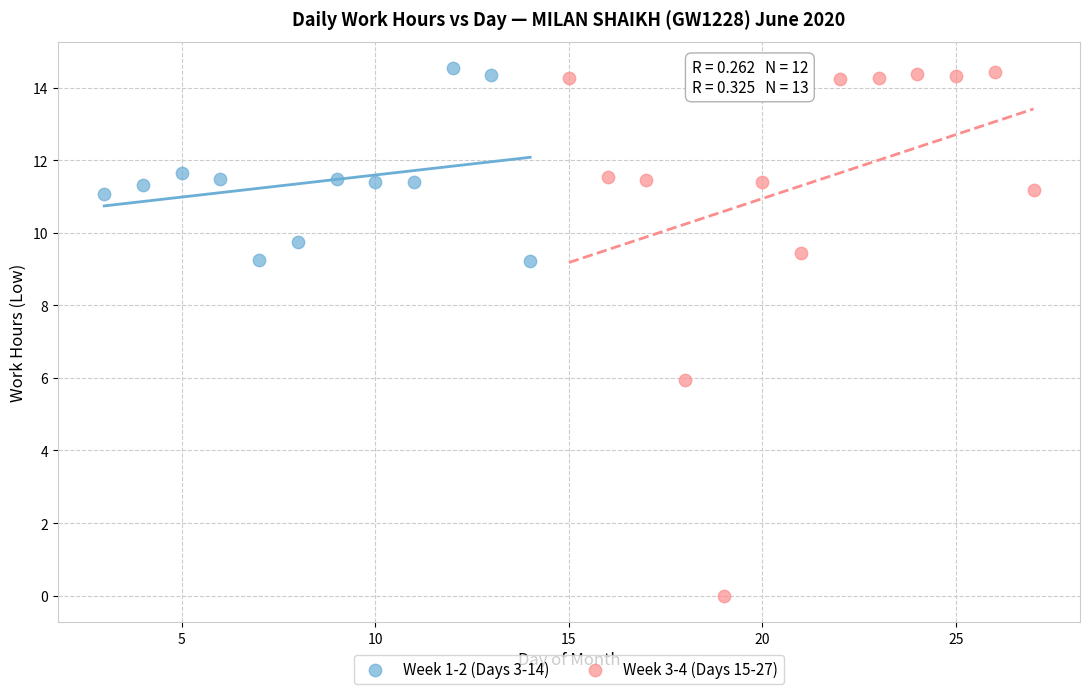

Which series contains the lowest Y value?

Week 3-4 (Days 15-27)